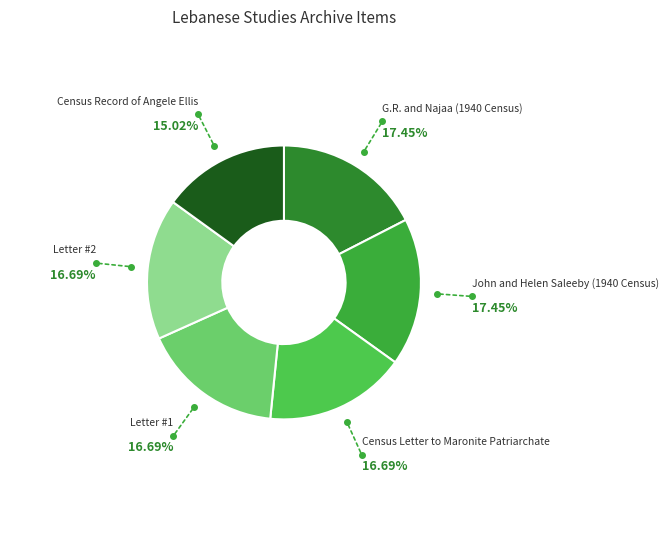

Approximately how many times larger is the value at G.R. and Najaa (1940 Census) compared to Census Record of Angele Ellis?

1.2